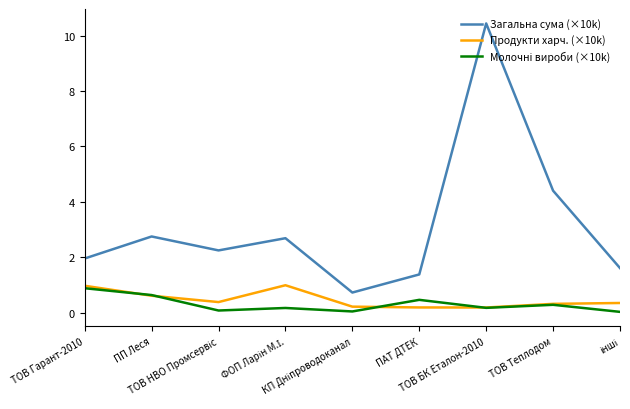

Which series has the largest range (max minus min)?

Загальна сума (×10k)